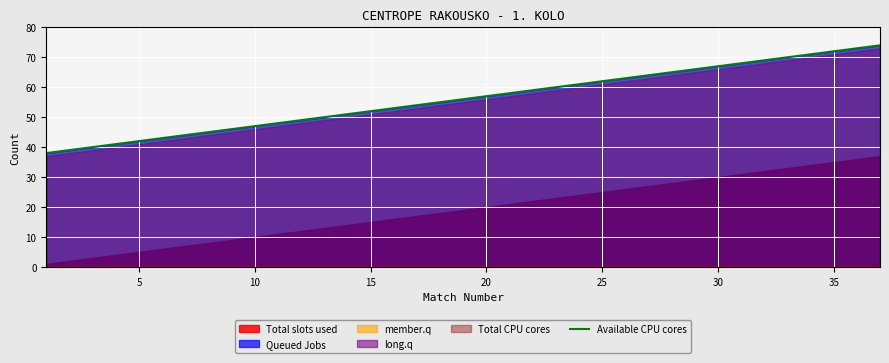

Is it true that Available CPU cores equals 97 at 35?

False